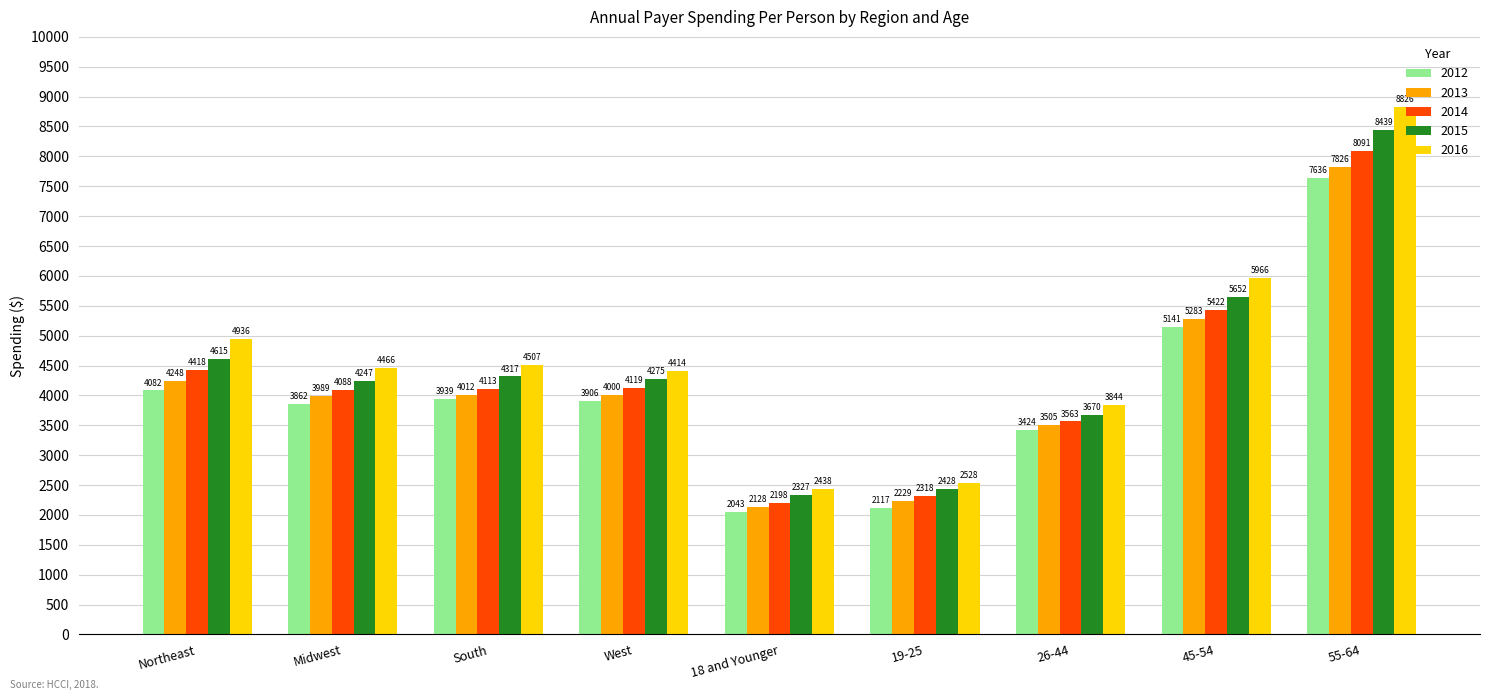

Where is 2012 nearest to the value 4839?

45-54